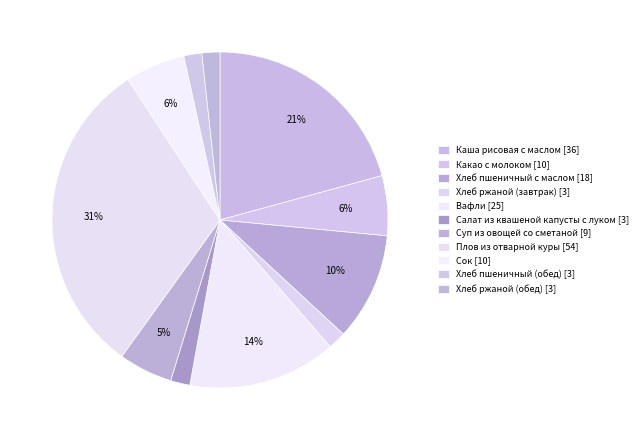

To the nearest percent, what portion does Хлеб пшеничный с маслом represent?

10%